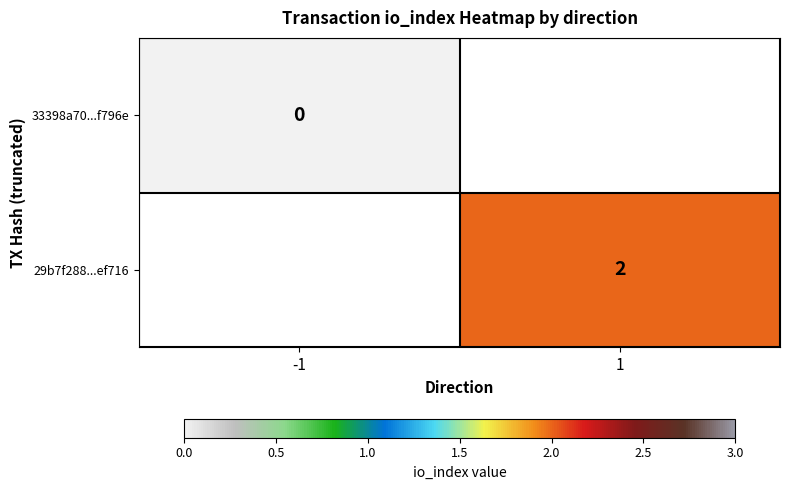

At how many categories does at least one series exceed 0?

1